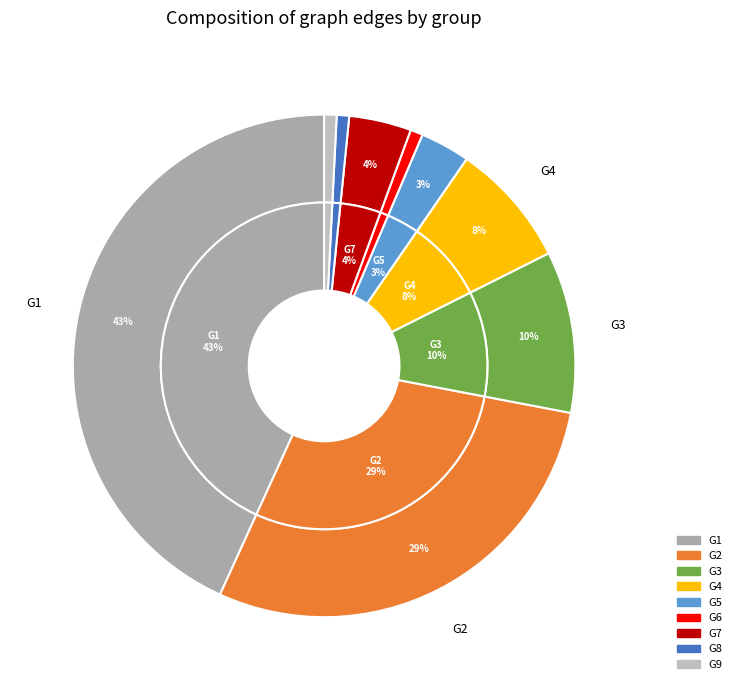

To the nearest percent, what portion does G6 represent?

1%